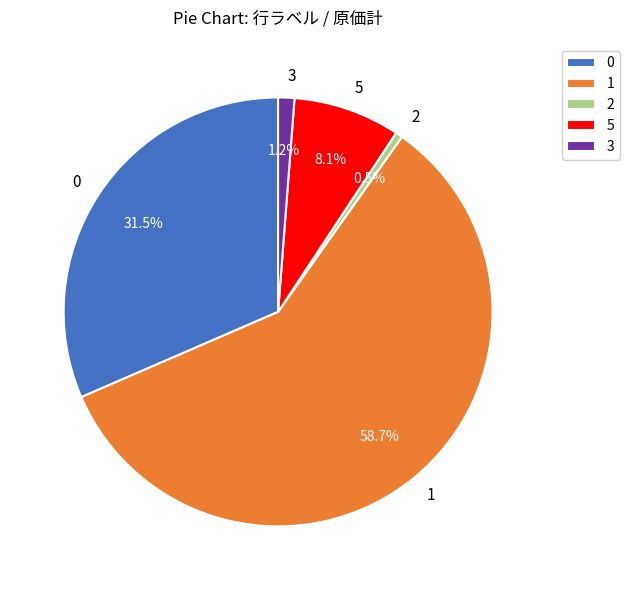

How many segments does this pie chart have?

5